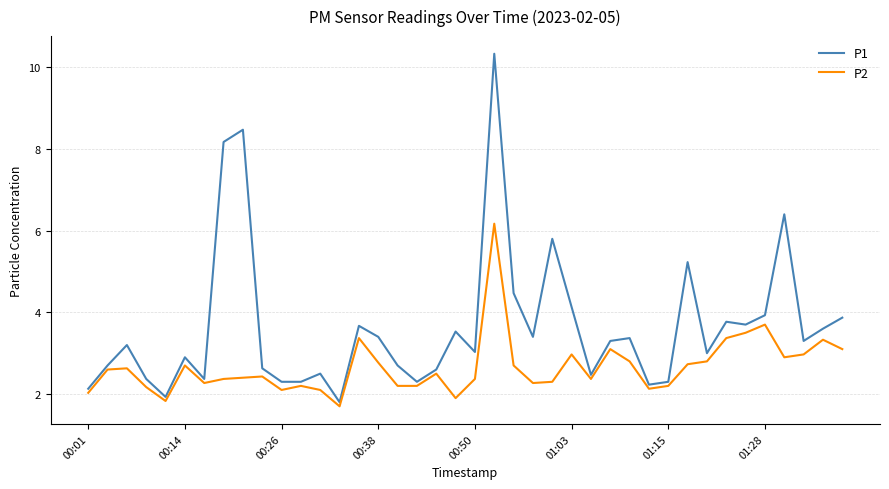

Reading left to right, transcribe all the data shown in this chart.

P1: 2.1	2.7	3.2	2.4	1.9	2.9	2.4	8.2	8.5	2.6	2.3	2.3	2.5	1.8	3.7	3.4	2.7	2.3	2.6	3.5	3.0	10.3	4.5	3.4	5.8	4.1	2.5	3.3	3.4	2.2	2.3	5.2	3.0	3.8	3.7	3.9	6.4	3.3	3.6	3.9
P2: 2.0	2.6	2.6	2.2	1.8	2.7	2.3	2.4	2.4	2.4	2.1	2.2	2.1	1.7	3.4	2.8	2.2	2.2	2.5	1.9	2.4	6.2	2.7	2.3	2.3	3.0	2.4	3.1	2.8	2.1	2.2	2.7	2.8	3.4	3.5	3.7	2.9	3.0	3.3	3.1